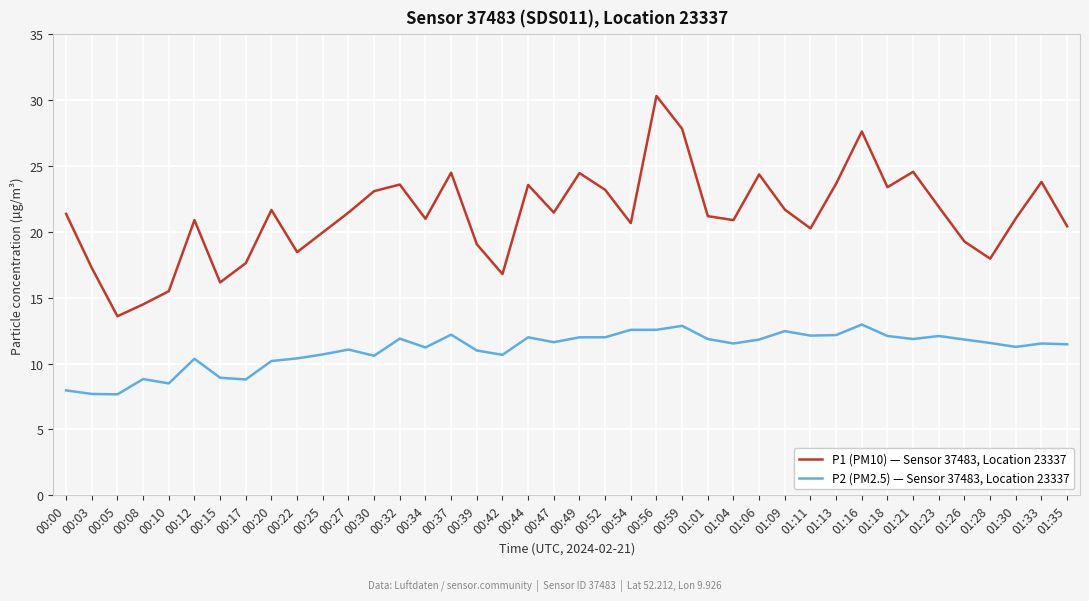

What is the total value across all series at 01:09?

34.2